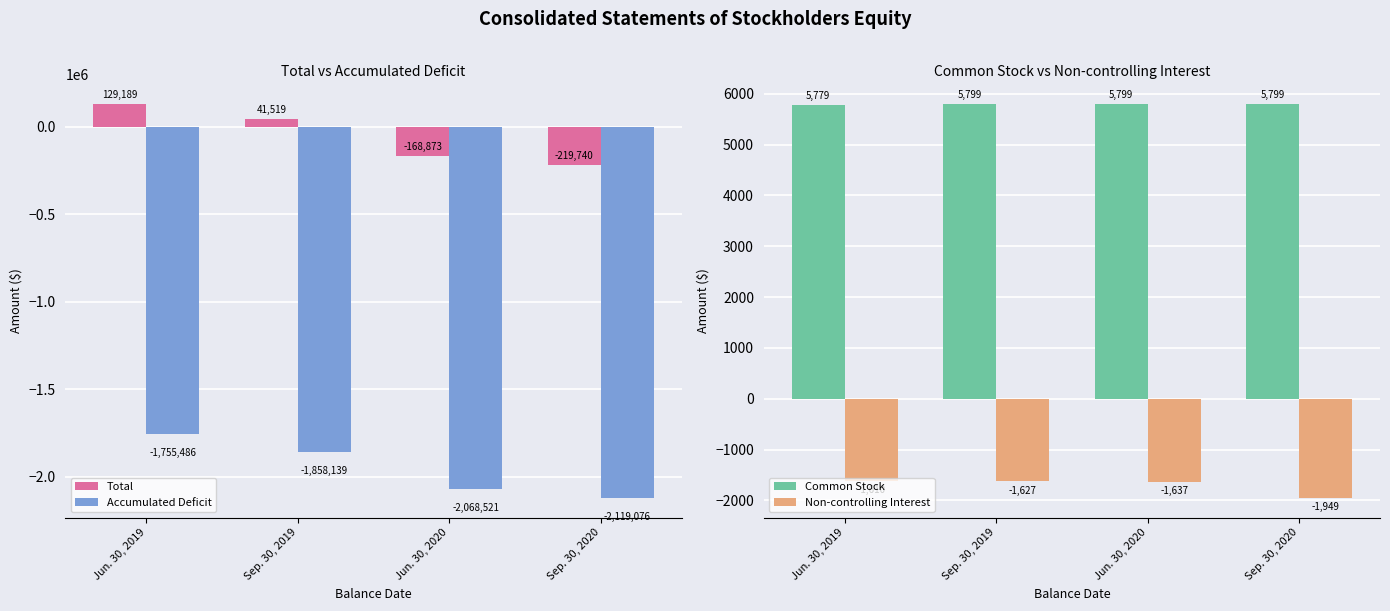

How many series are shown in this chart?

4